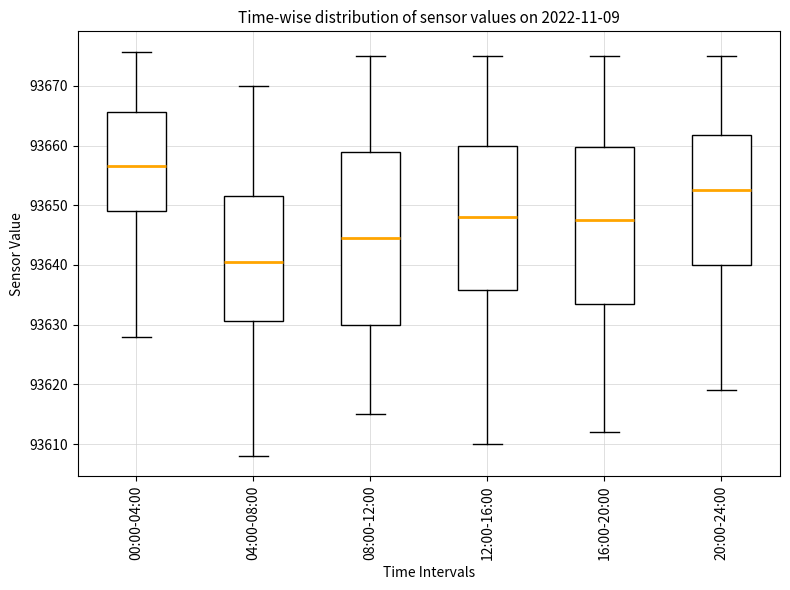

Reading left to right, transcribe this box plot: for each box, give where its median line is, the range the box spans, and where its two whiskers end, as read against the y-axis. The values are not printed on the chart, so give them approximately, as read against the axis.

00:00-04:00: median 93657, box 93649 to 93666, whiskers 93628 to 93676
04:00-08:00: median 93641, box 93631 to 93652, whiskers 93608 to 93670
08:00-12:00: median 93645, box 93630 to 93659, whiskers 93615 to 93675
12:00-16:00: median 93648, box 93636 to 93660, whiskers 93610 to 93675
16:00-20:00: median 93648, box 93634 to 93660, whiskers 93612 to 93675
20:00-24:00: median 93653, box 93640 to 93662, whiskers 93619 to 93675